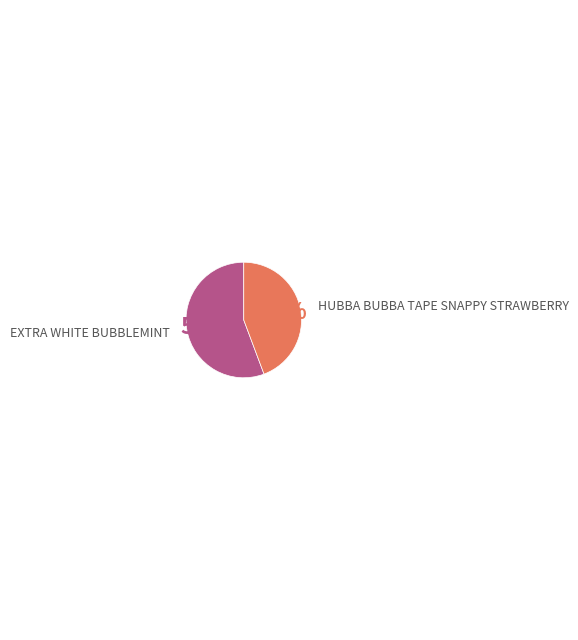

Which category has the biggest portion of the pie?

EXTRA WHITE BUBBLEMINT